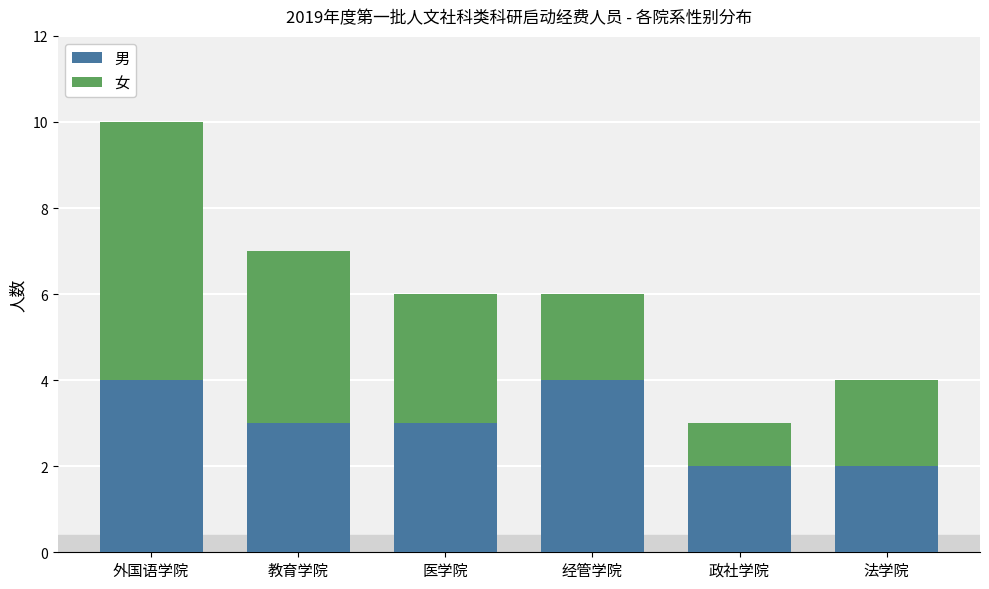

At which category is the sum across all series the highest?

外国语学院